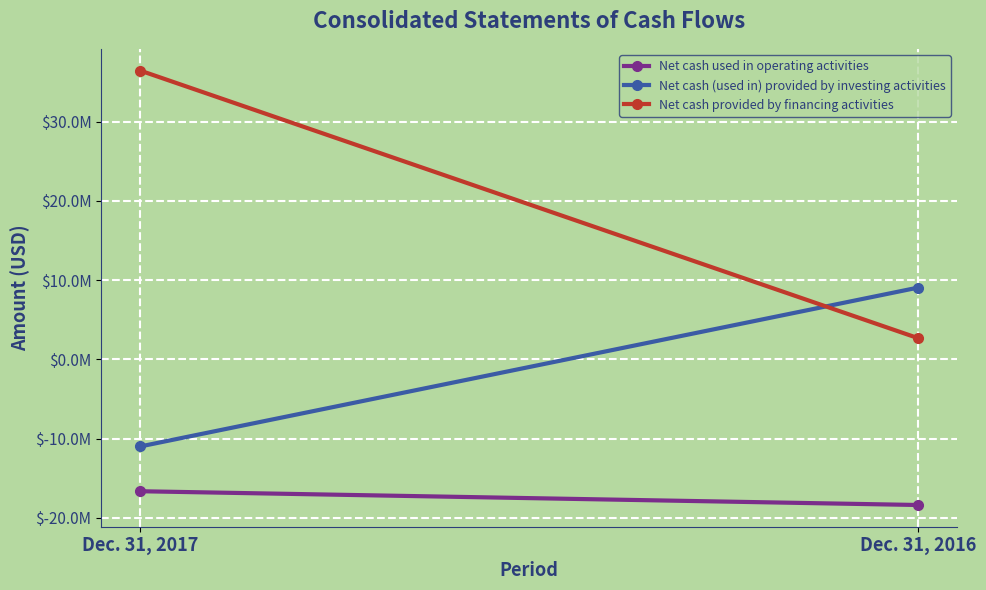

Reading right to left, list all the values displayed in this chart.

Net cash used in operating activities: Dec. 31, 2016=-18379364	Dec. 31, 2017=-16642076
Net cash (used in) provided by investing activities: Dec. 31, 2016=9060713	Dec. 31, 2017=-10992813
Net cash provided by financing activities: Dec. 31, 2016=2677669	Dec. 31, 2017=36454782